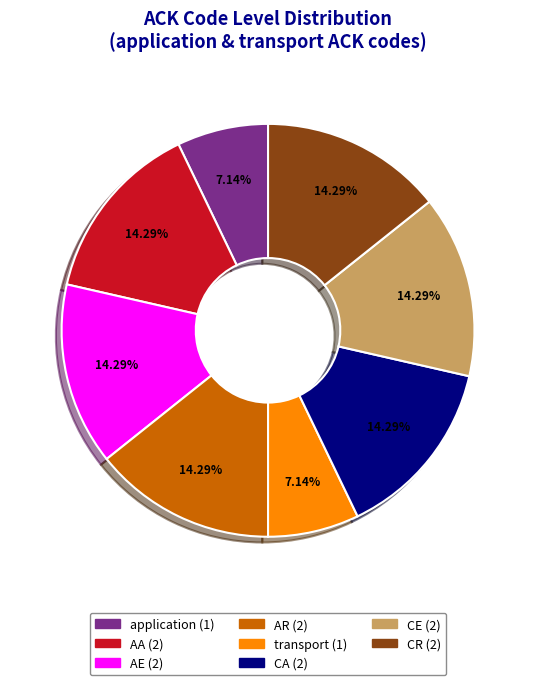

Is AE the majority of the pie?

No